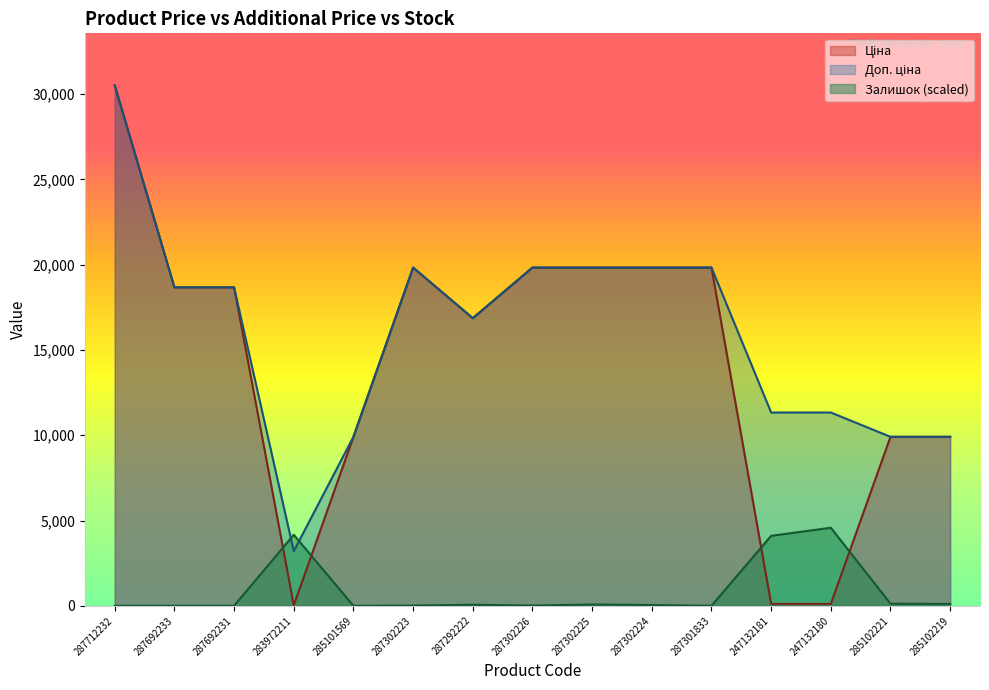

What is the difference between the Доп. ціна values at 287302225 and 247132180?

8497.1